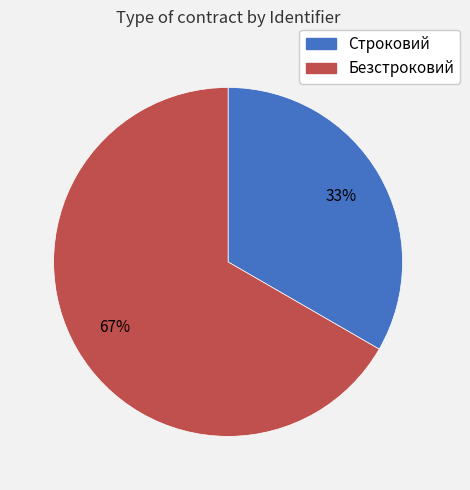

How many segments does this pie chart have?

2